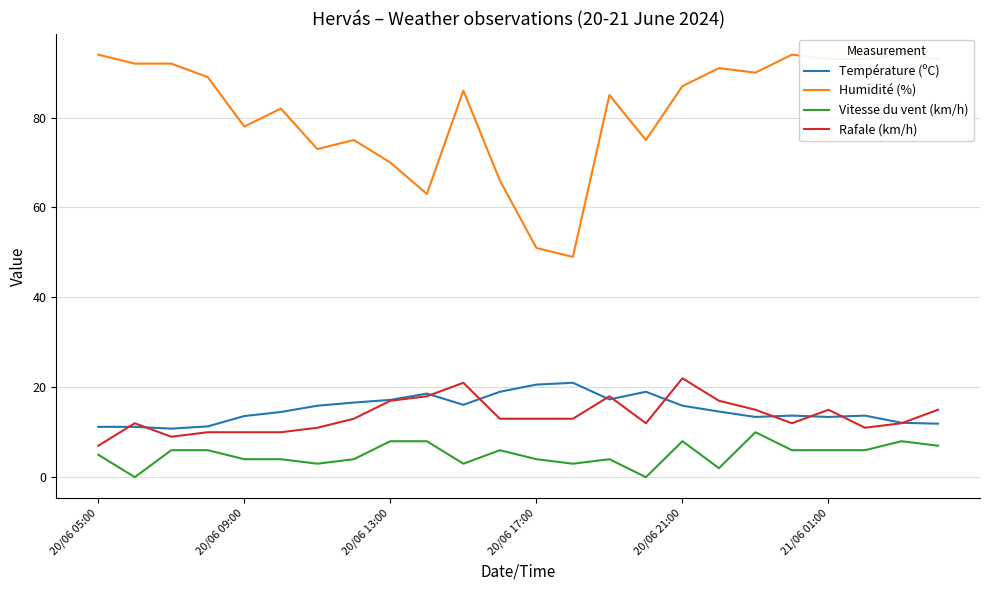

How many values in the Humidité (%) series are below 87?

12